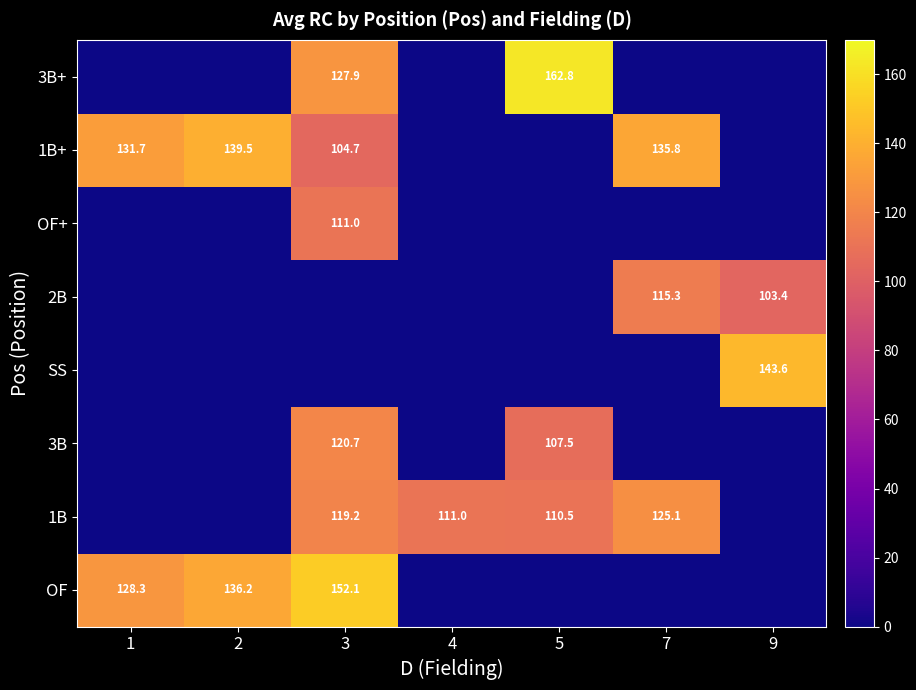

The value of 3B at 5 is 107.5. True or false?

True